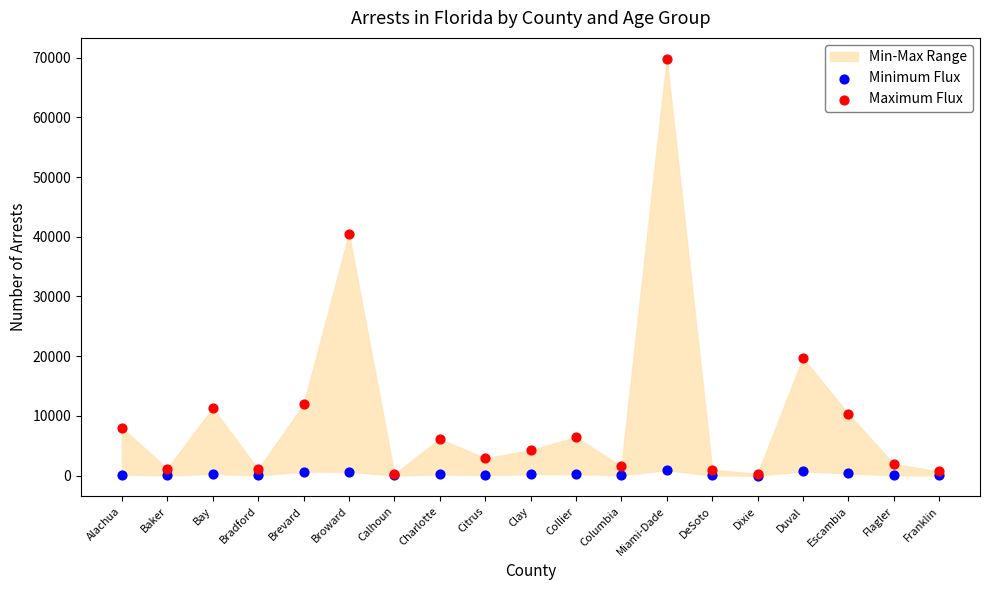

Which series reaches the maximum Y coordinate?

Maximum Flux